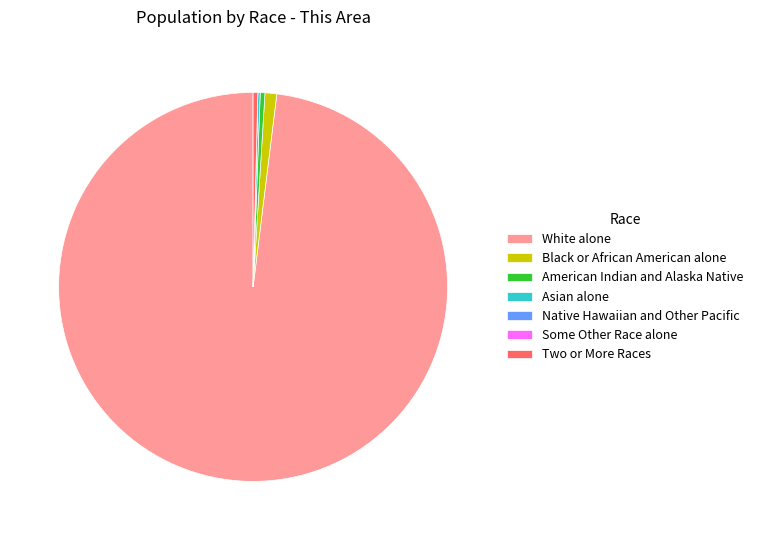

Does White alone represent more than half of the total?

Yes